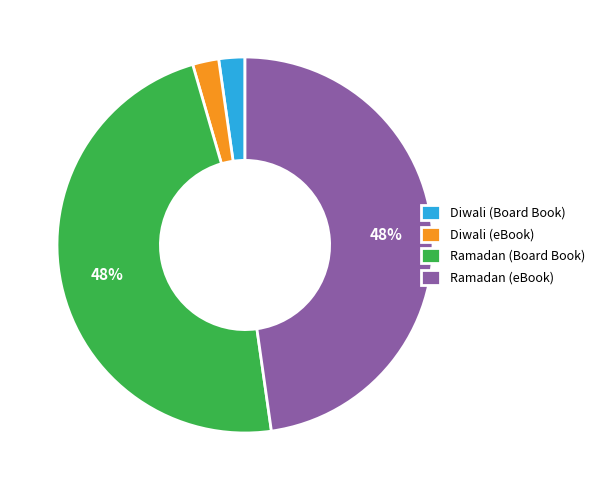

Which has a higher value, Ramadan (eBook) or Diwali (eBook)?

Ramadan (eBook)